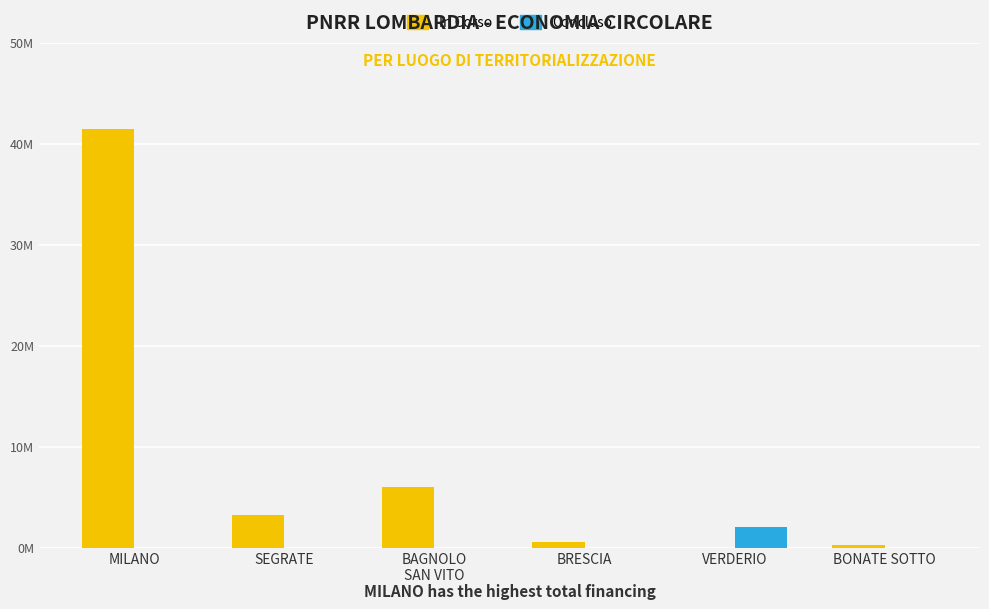

Which has a higher value, BAGNOLO
SAN VITO or SEGRATE?

BAGNOLO
SAN VITO